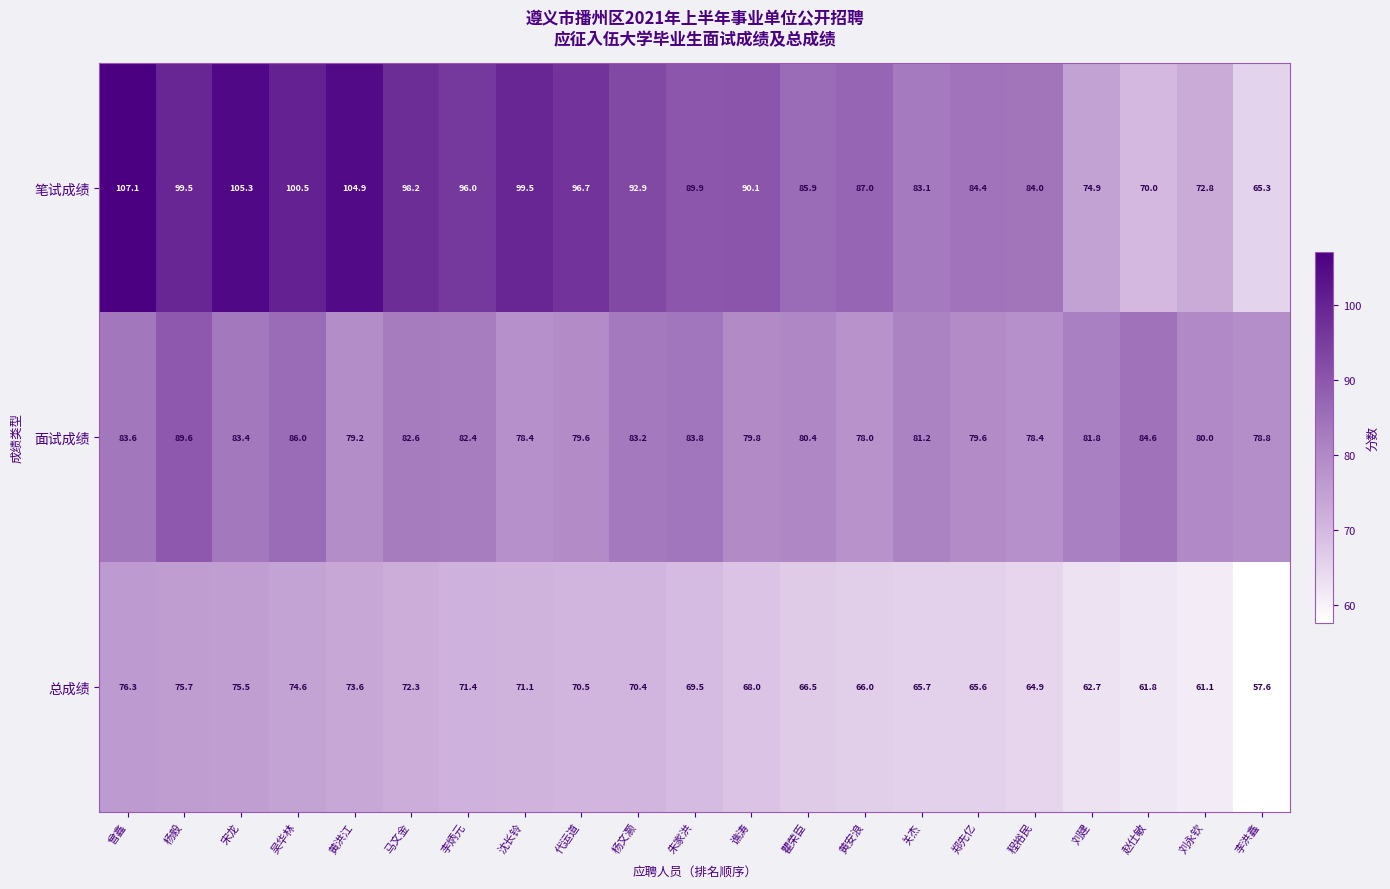

What is the highest value of the 面试成绩 series?

89.6